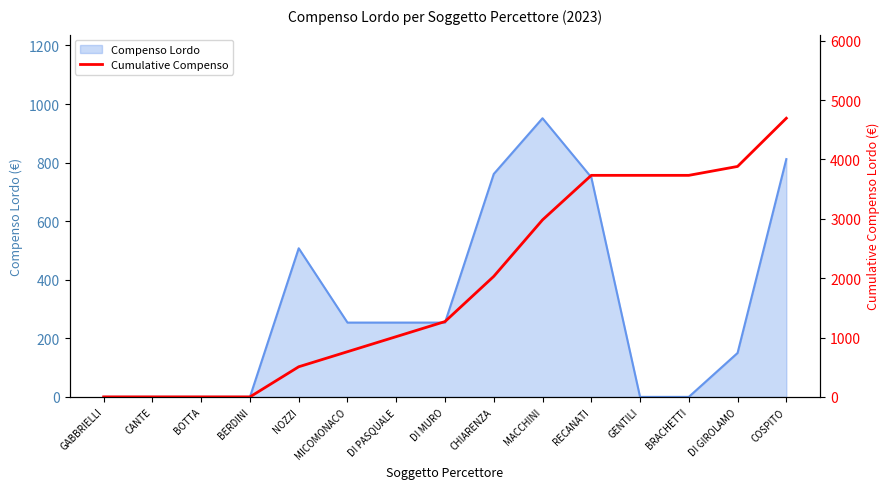

How many values are below 1268?

7